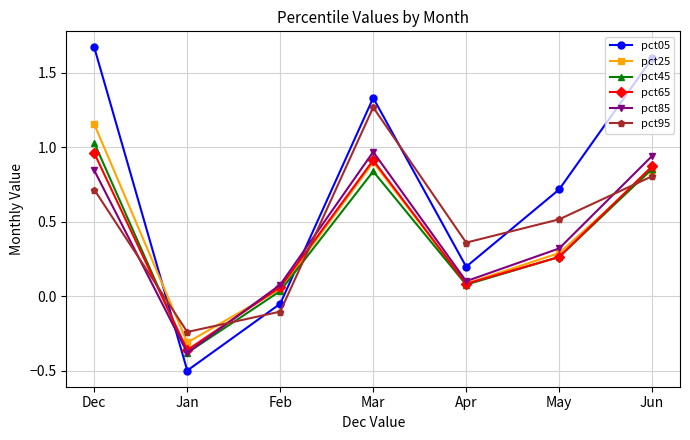

Which label corresponds to the smallest value in the chart?

Jan